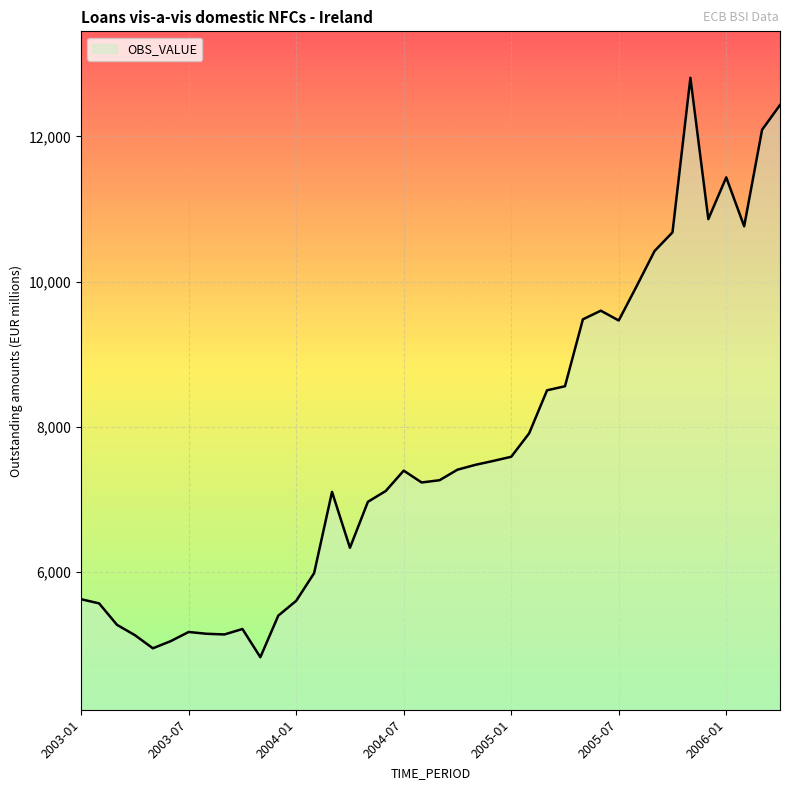

What is the difference between the maximum and minimum values?

7984